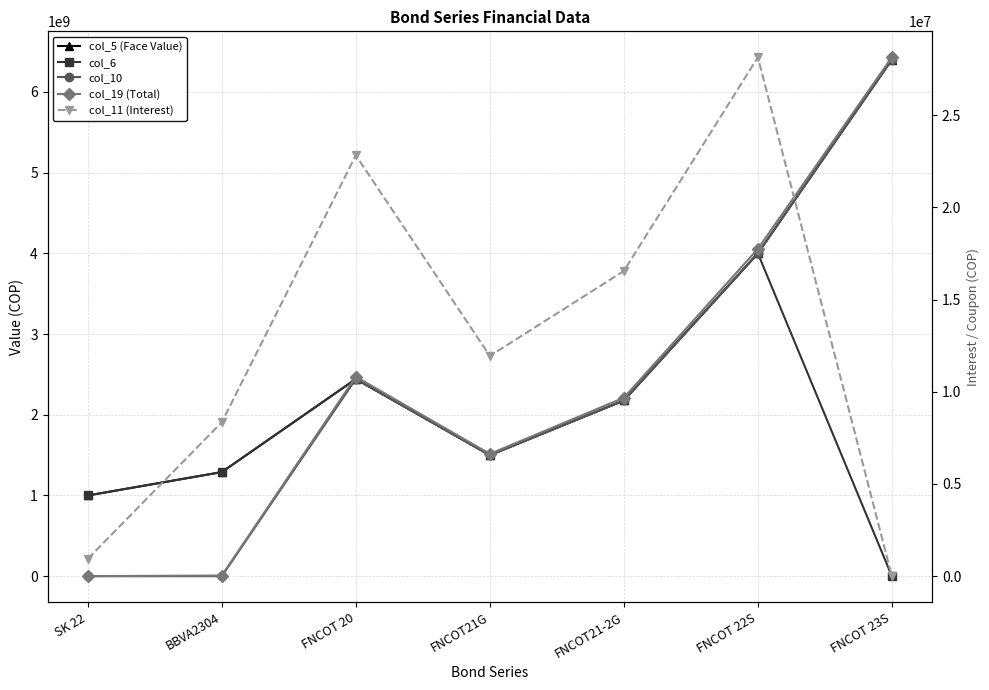

What is the average value of the col_19 (Total) series?

2384609189.5